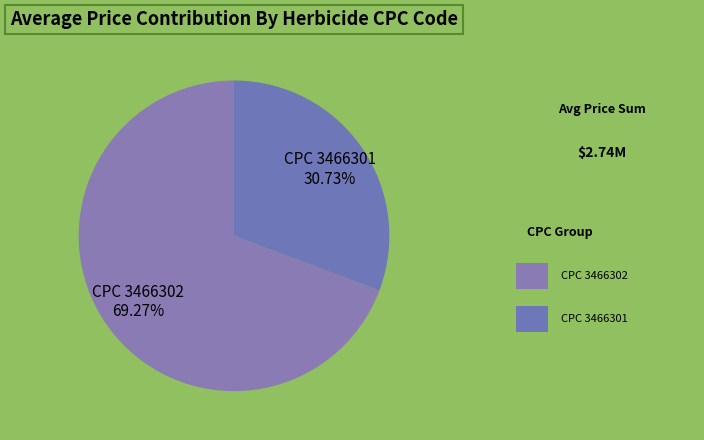

Which slice is the largest?

CPC 3466302